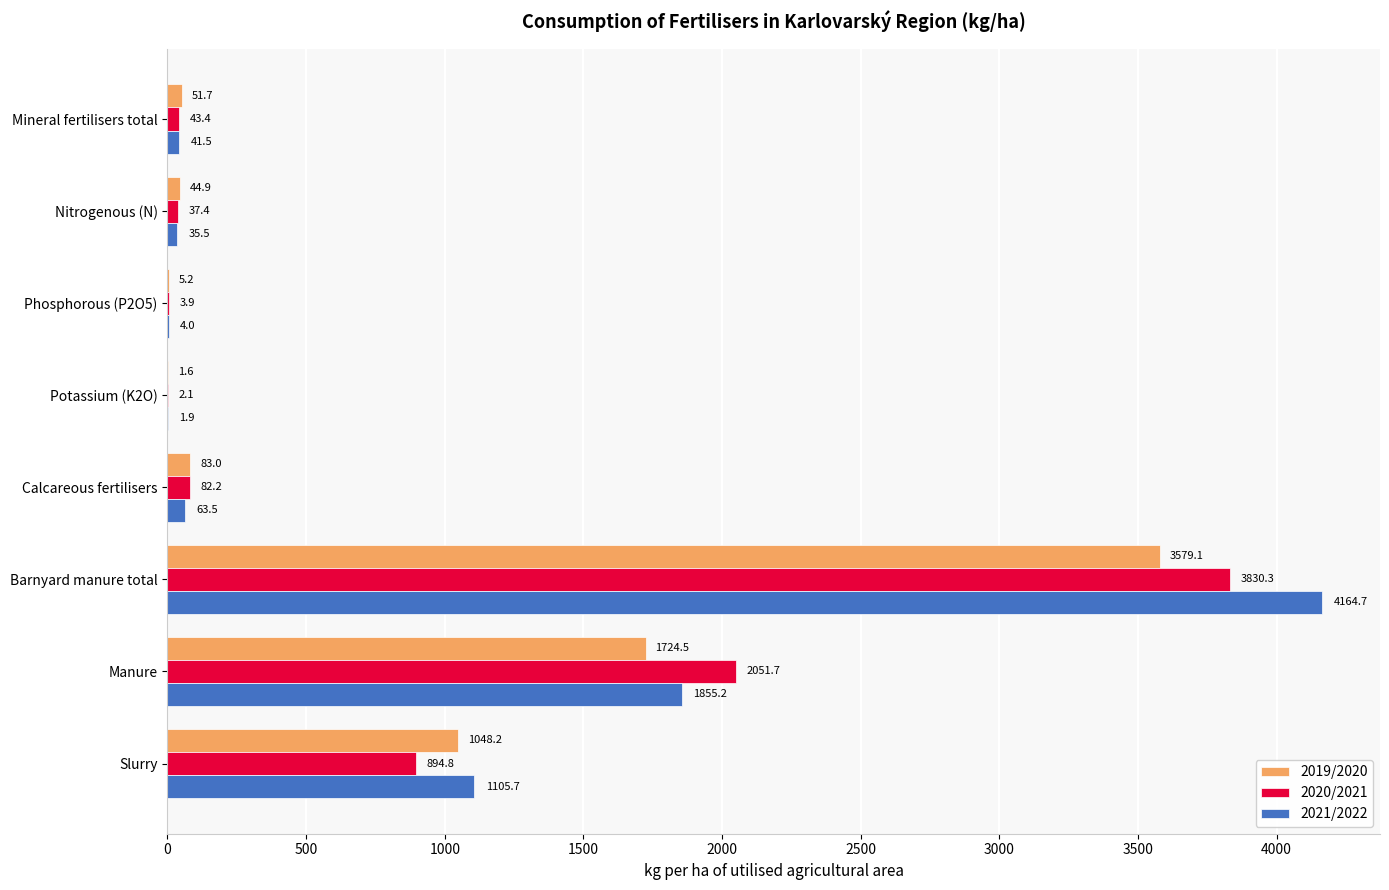

Count the number of data series in this chart.

3